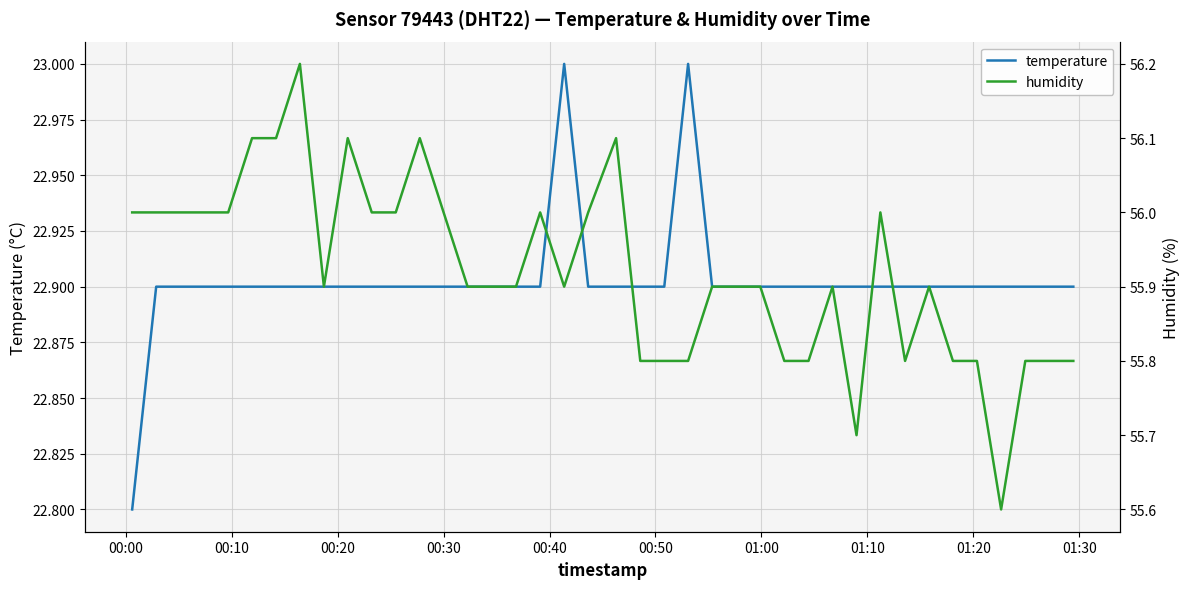

Does the chart display data point markers on the line(s)?

No